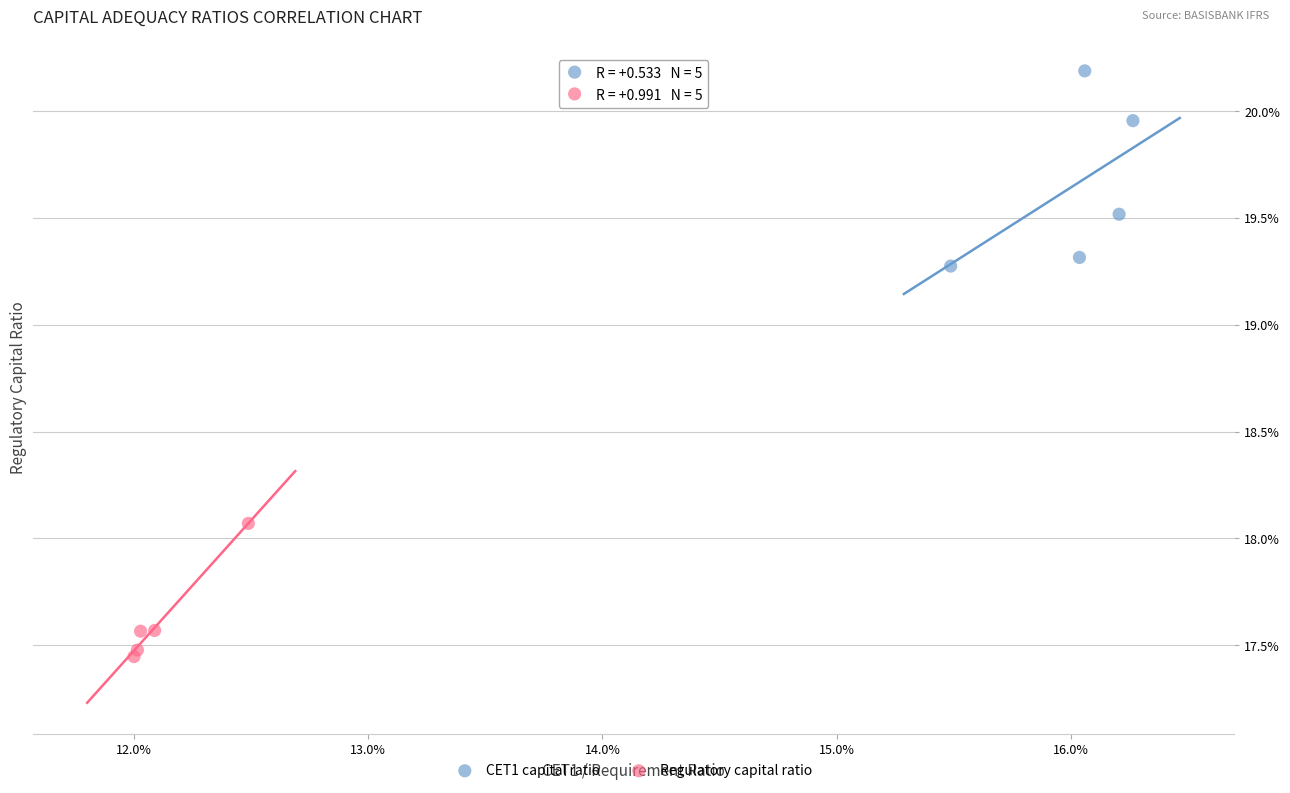

Which series reaches the maximum Y coordinate?

CET1 capital ratio